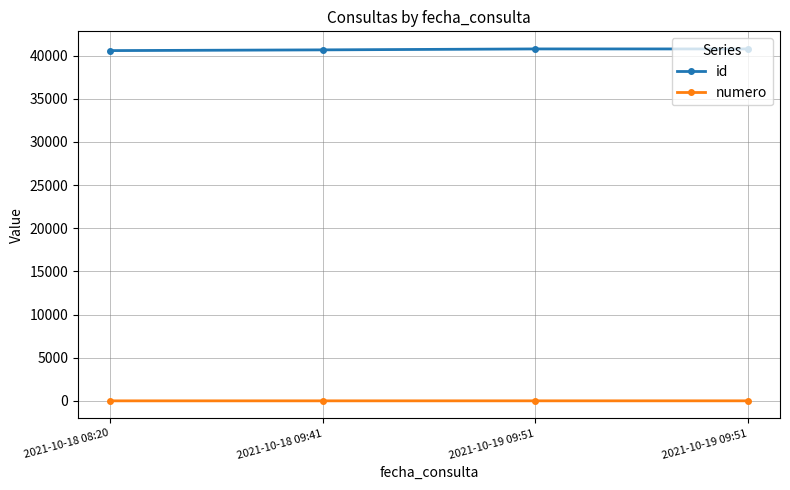

What are all the series names shown in the legend?

id, numero